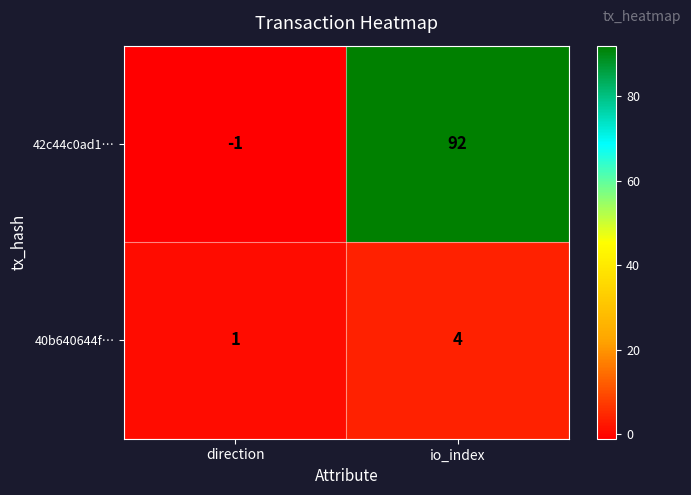

How many negative values does the 42c44c0ad1… series have?

1